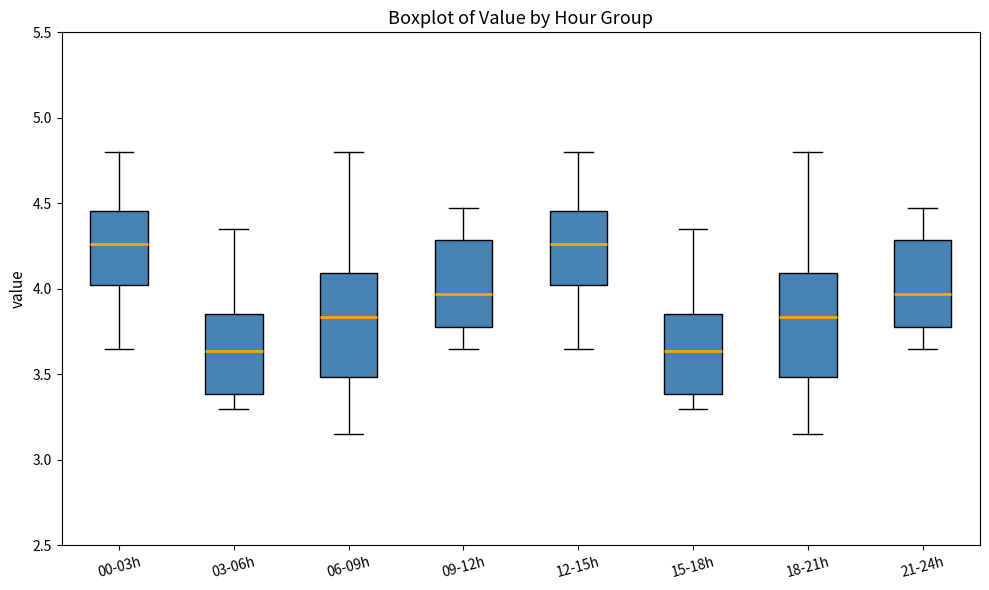

Reading left to right, transcribe this box plot: for each box, give where its median line is, the range the box spans, and where its two whiskers end, as read against the y-axis. The values are not printed on the chart, so give them approximately, as read against the axis.

00-03h: median 4.25, box 4.00 to 4.45, whiskers 3.65 to 4.80
03-06h: median 3.65, box 3.40 to 3.85, whiskers 3.30 to 4.35
06-09h: median 3.85, box 3.50 to 4.10, whiskers 3.15 to 4.80
09-12h: median 3.95, box 3.80 to 4.30, whiskers 3.65 to 4.45
12-15h: median 4.25, box 4.00 to 4.45, whiskers 3.65 to 4.80
15-18h: median 3.65, box 3.40 to 3.85, whiskers 3.30 to 4.35
18-21h: median 3.85, box 3.50 to 4.10, whiskers 3.15 to 4.80
21-24h: median 3.95, box 3.80 to 4.30, whiskers 3.65 to 4.45